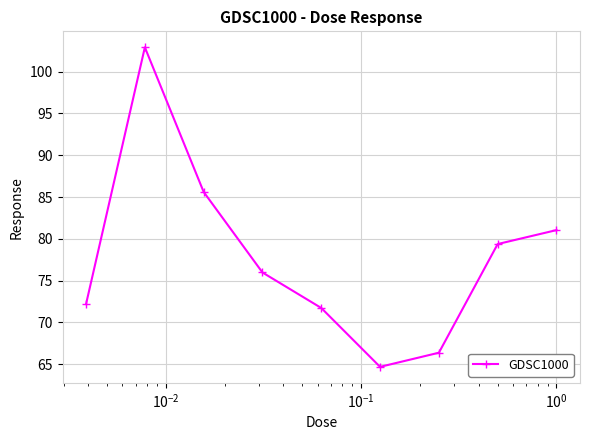

How many lines are shown in the chart?

1